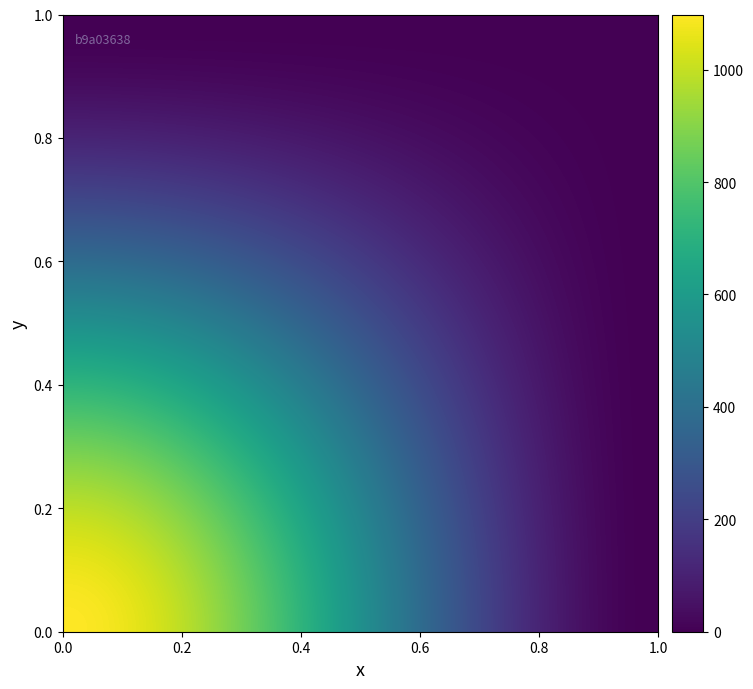

Reading right to left, extract all data points from this chart.

b9a03638: 1098	-1
dd14995f: 1	1